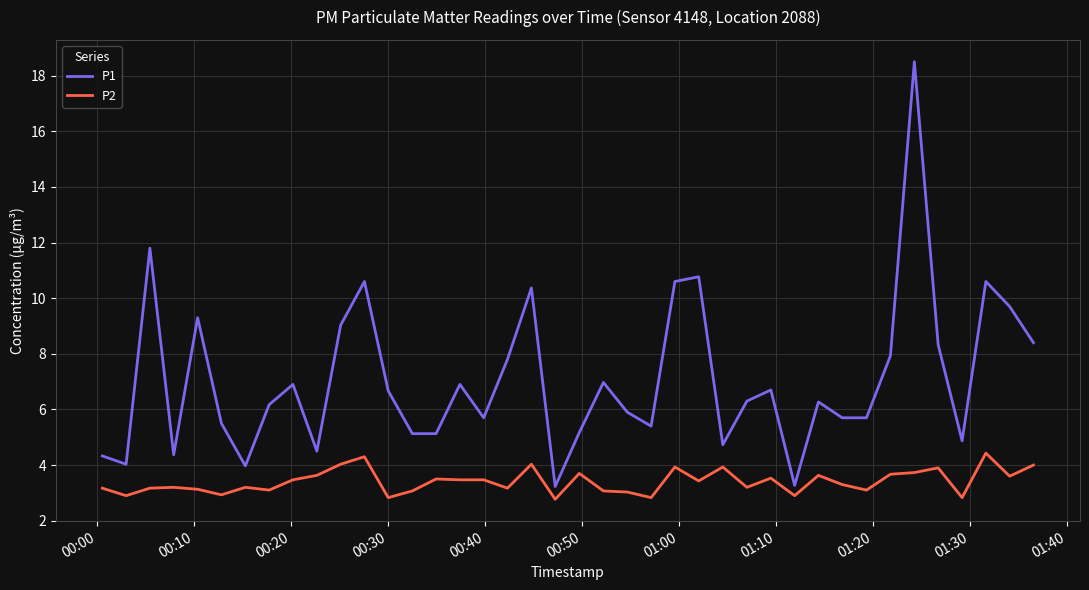

Rank the series by their average value, from highest to lowest.

P1, P2